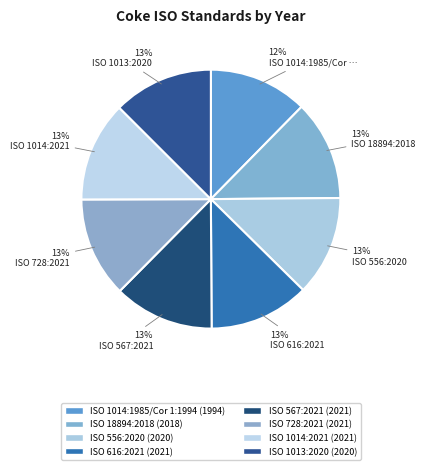

The ISO 728:2021 slice represents 13% of the pie. True or false?

True